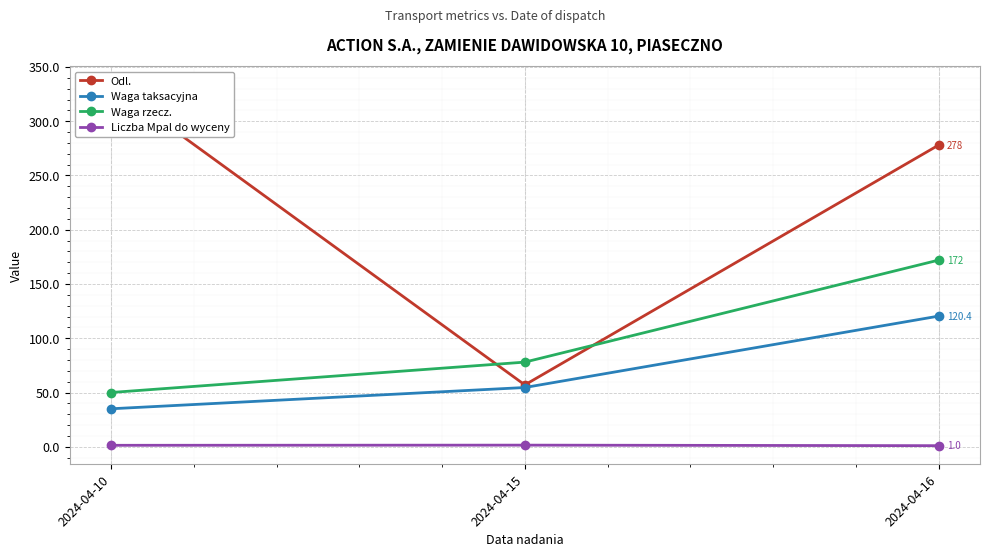

True or false: Waga taksacyjna has a value of 19.3 at 2024-04-10.

False